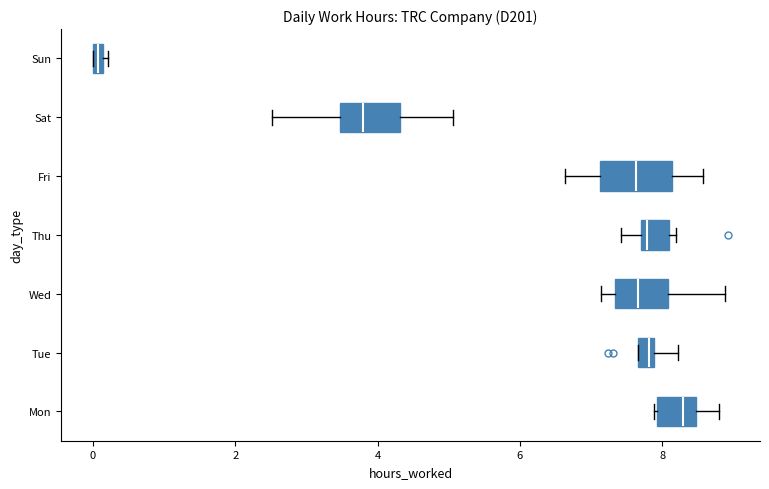

Which box has the furthest to the right median line?

Mon